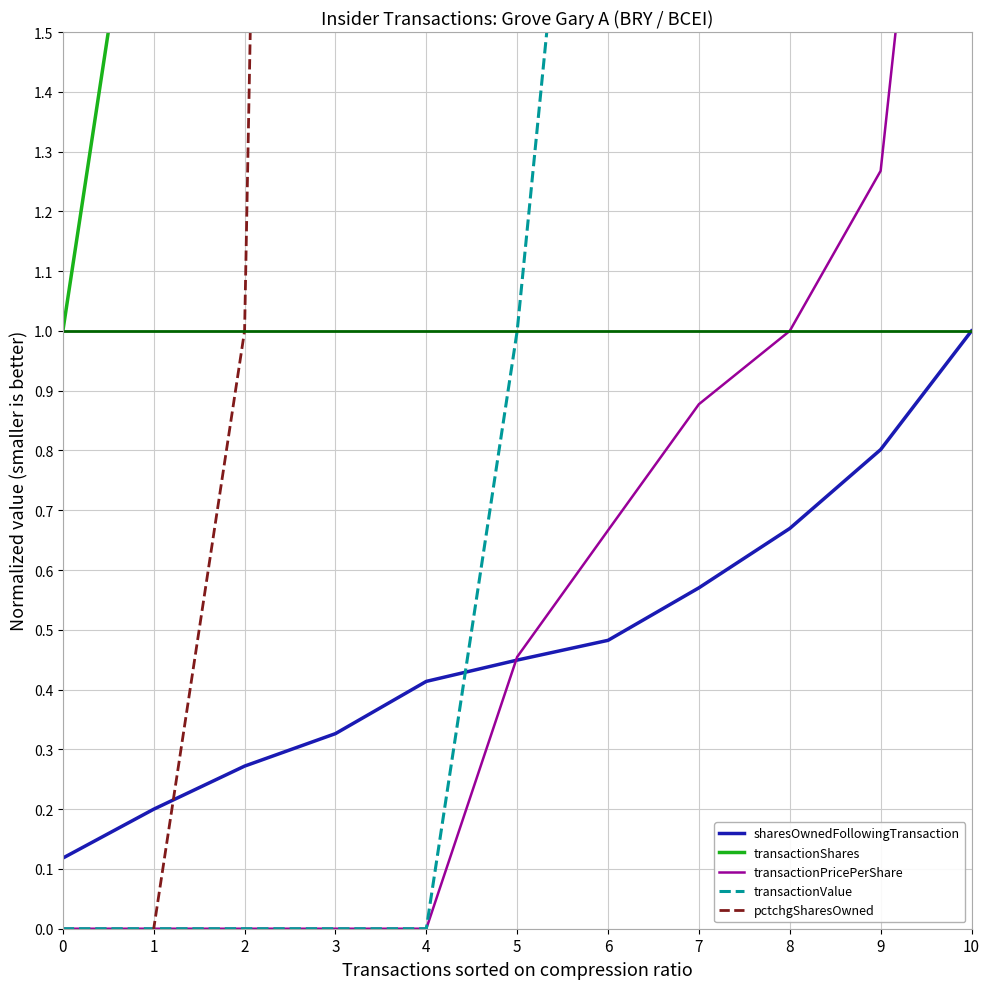

Does the chart display data point markers on the line(s)?

No